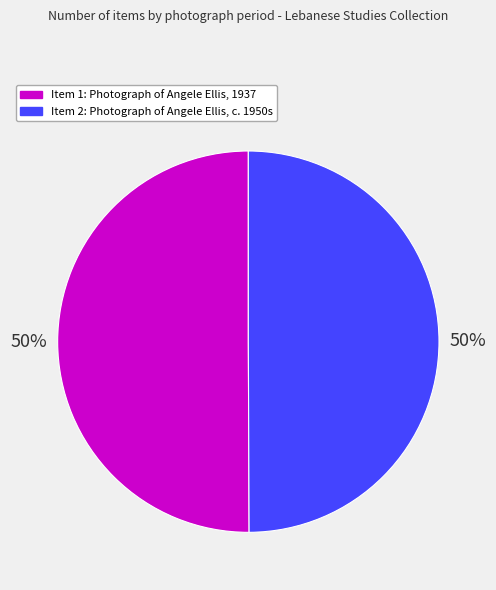

To the nearest percent, what is the average slice percentage?

50%